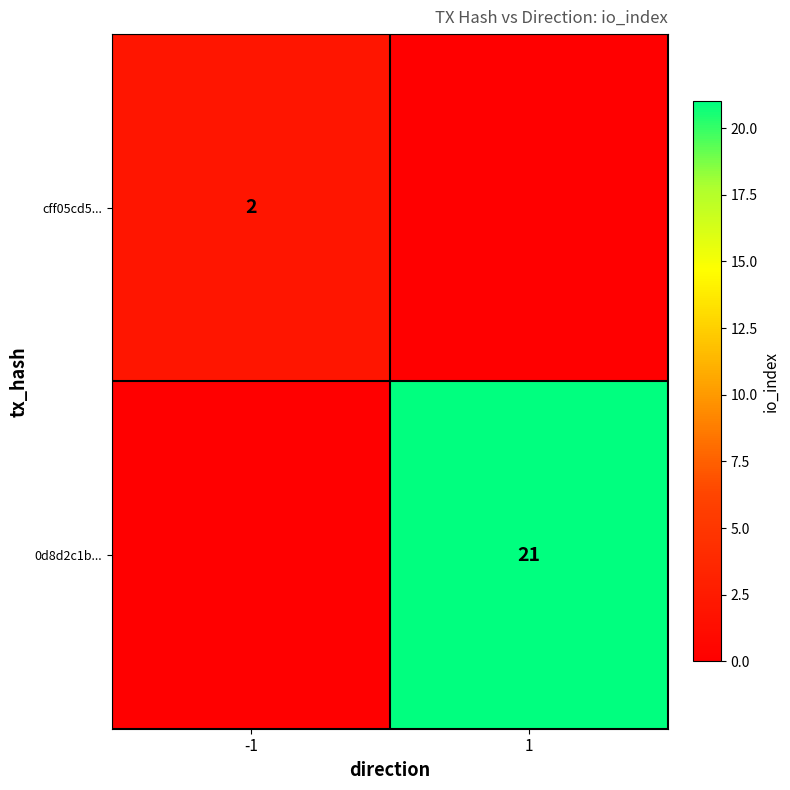

Where is cff05cd5... nearest to the value 1?

-1